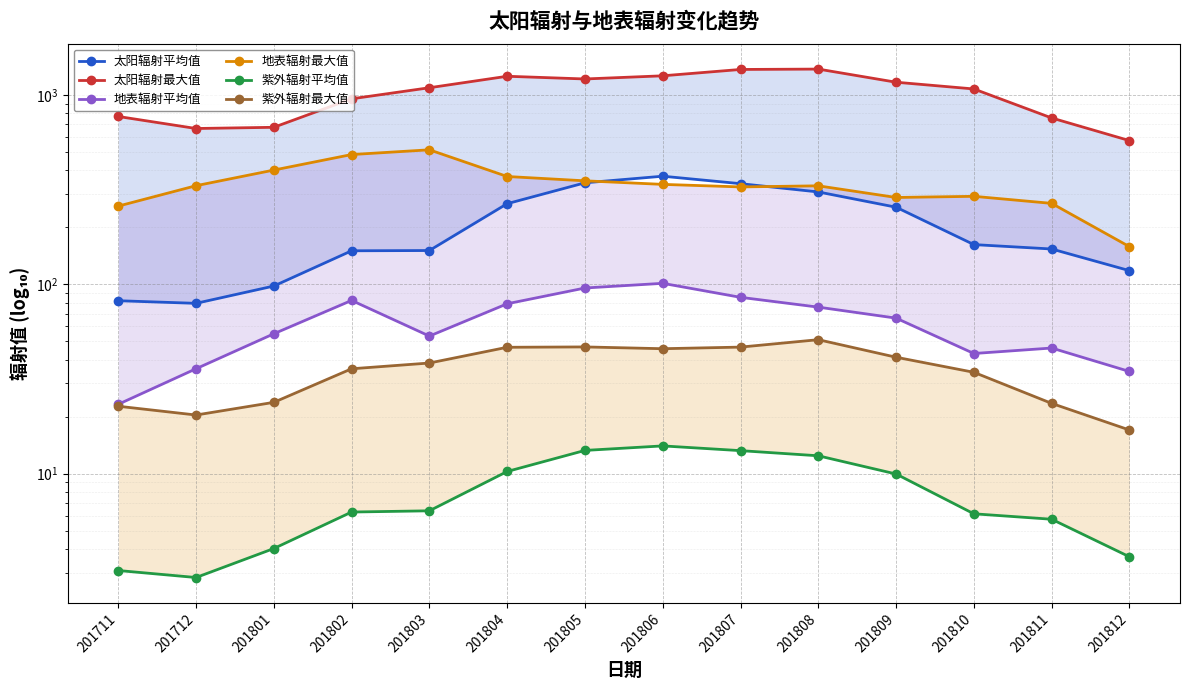

Which label corresponds to the largest value in the chart?

201808